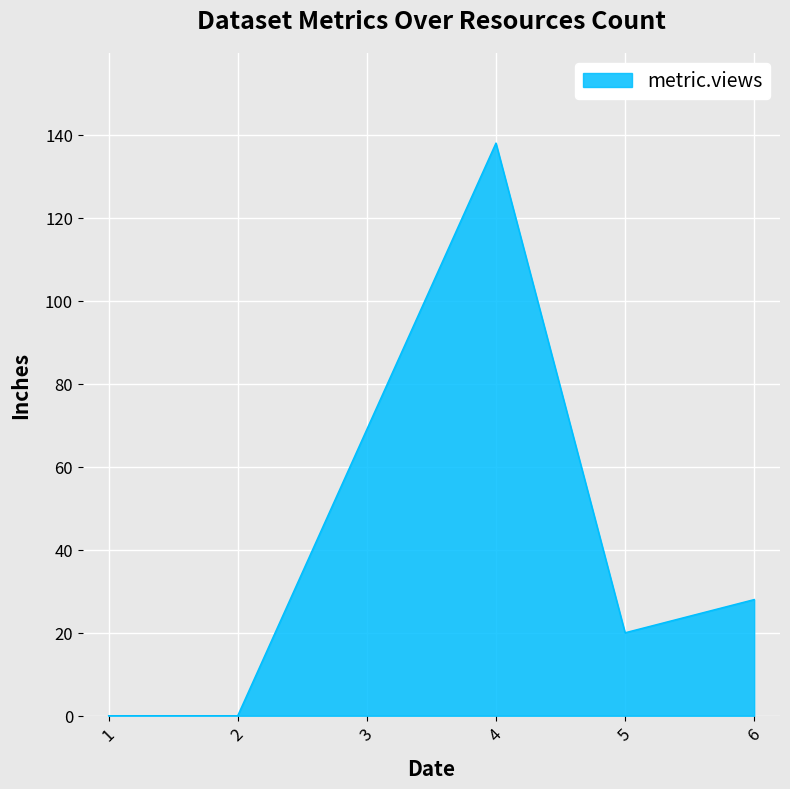

Is it true that the value at 5 is 20?

True